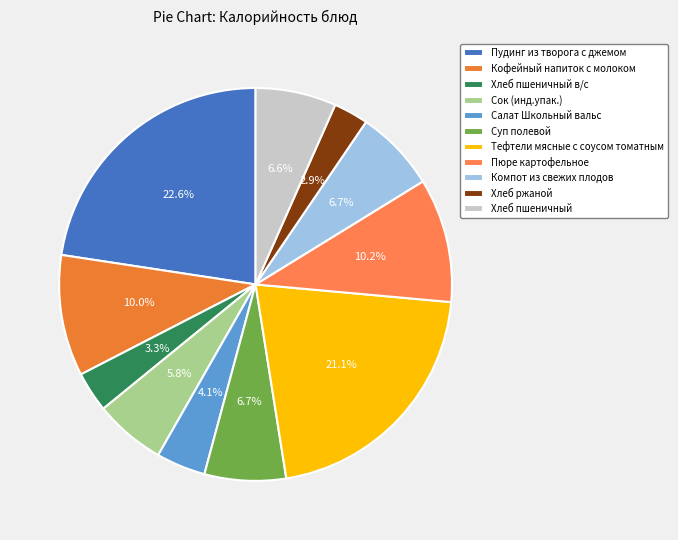

To the nearest percent, what percentage of the pie is Хлеб пшеничный в/с?

3%